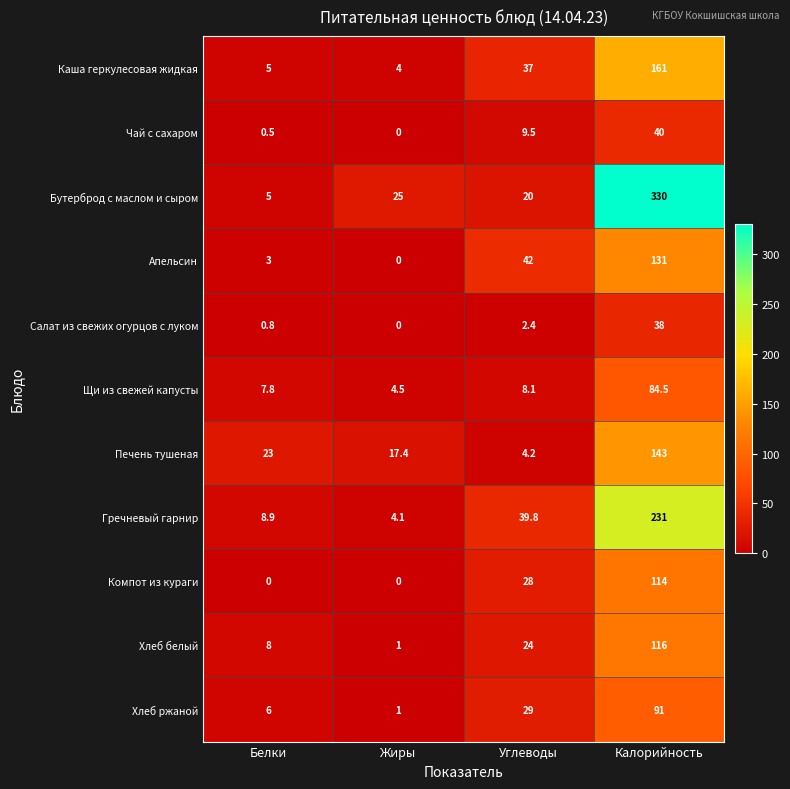

How many data points does each series have?

4